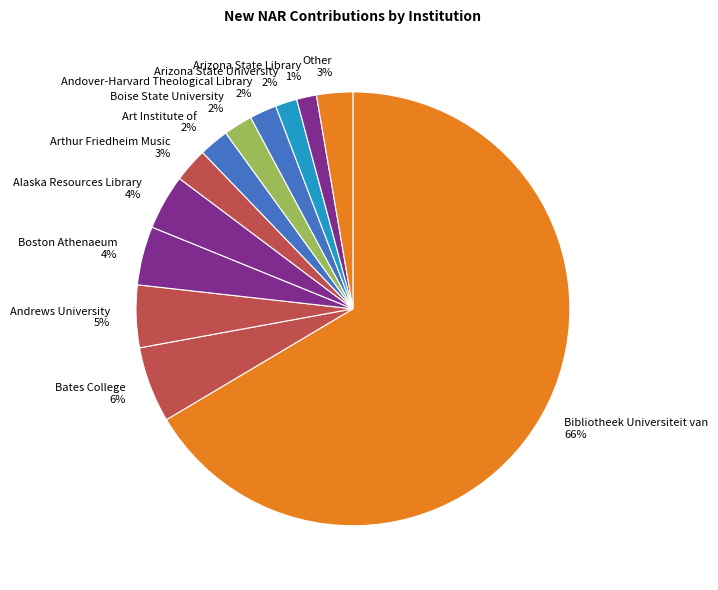

Count the number of slices in the pie.

12